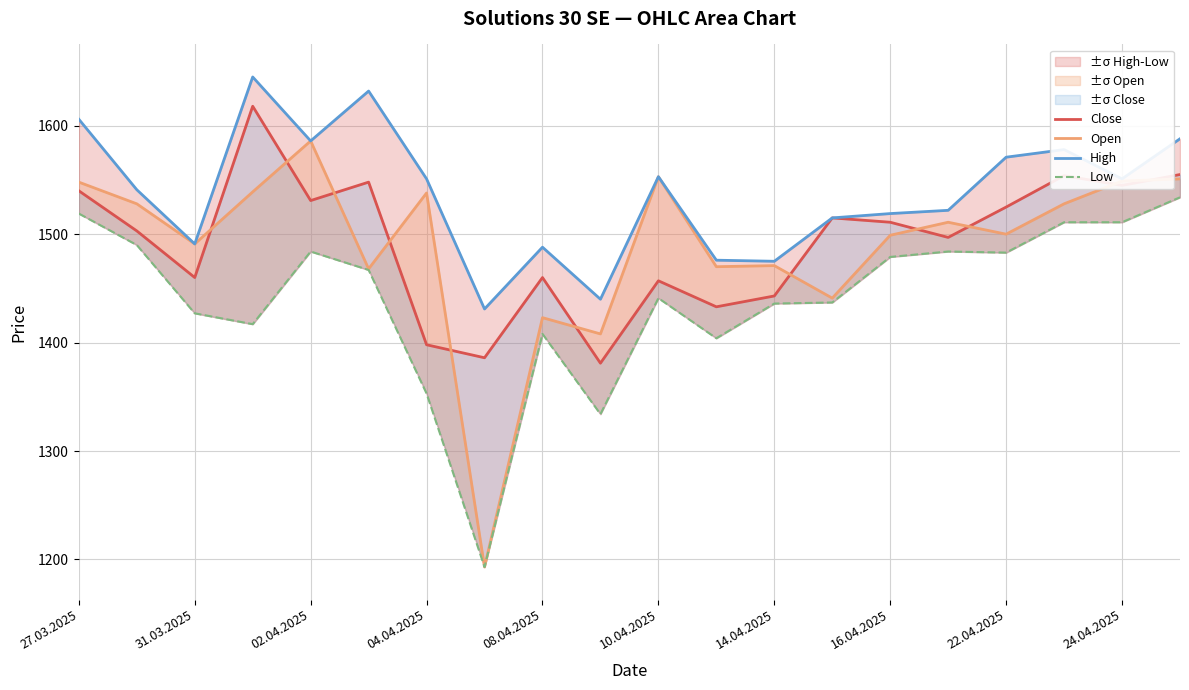

Is the value of Close at 31.03.2025 greater than the value of Open at 12?

Yes